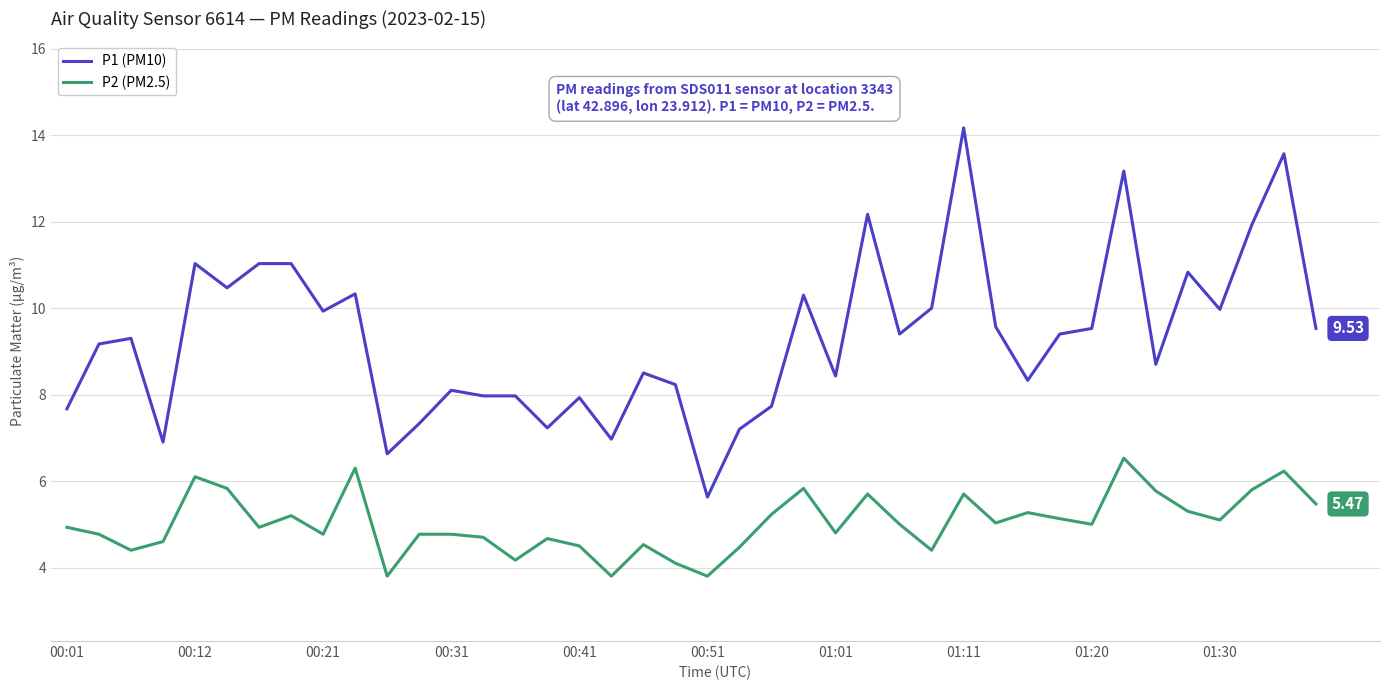

True or false: P2 (PM2.5) and P1 (PM10) cross at least once.

False